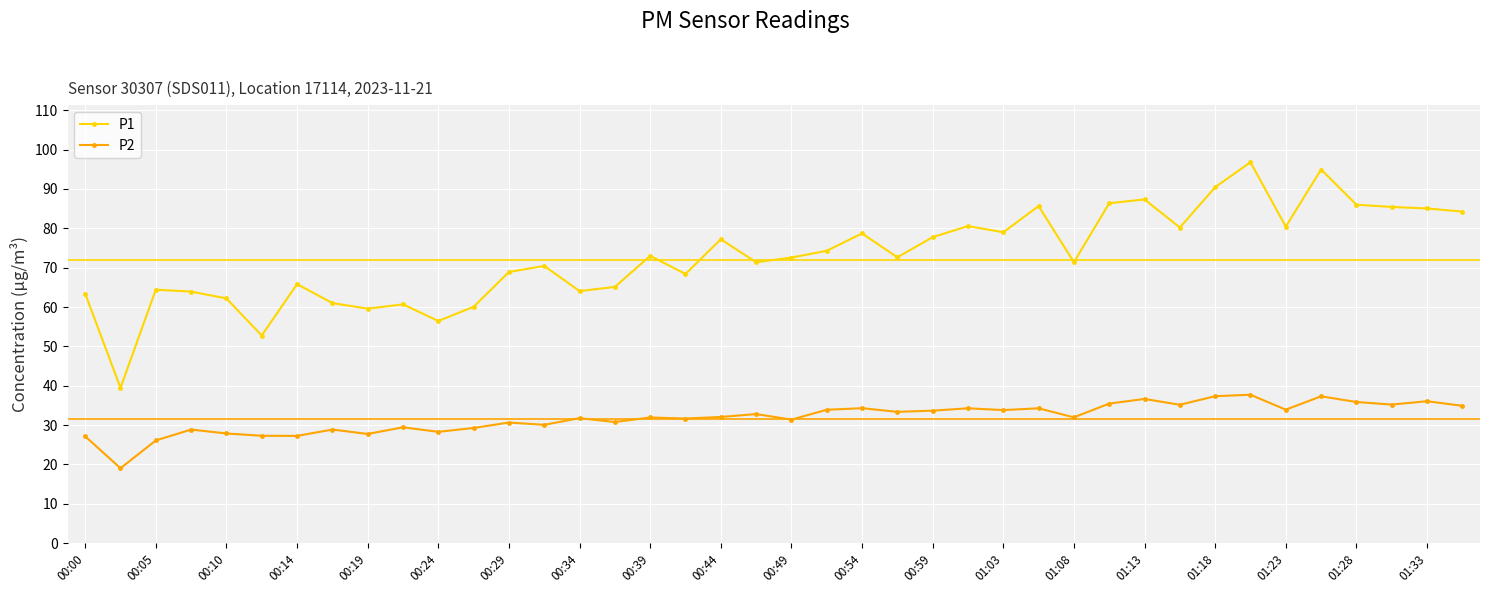

Which series has the largest range (max minus min)?

P1